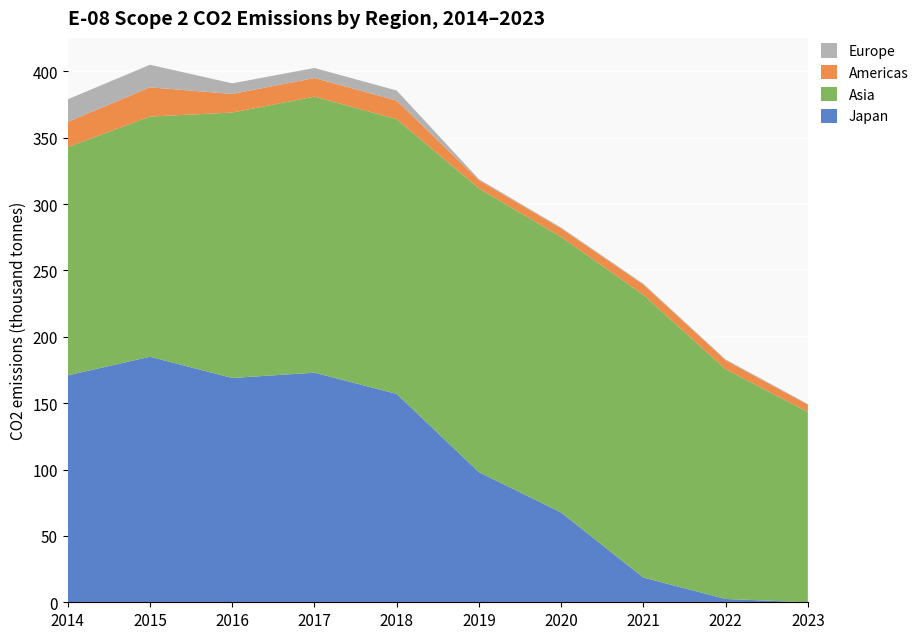

Reading right to left, transcribe all the data shown in this chart.

Japan: 0.0	2.5	18.6	67.6	98.0	157.0	173.0	169.0	185.0	171.0
Asia: 143.4	173.1	213.0	207.6	213.8	207.0	208.0	200.0	181.0	172.0
Americas: 5.5	6.7	7.7	6.4	6.2	14.0	14.0	14.0	22.0	19.0
Europe: 0.5	0.6	0.6	0.6	0.8	7.6	7.6	8.0	17.0	17.0